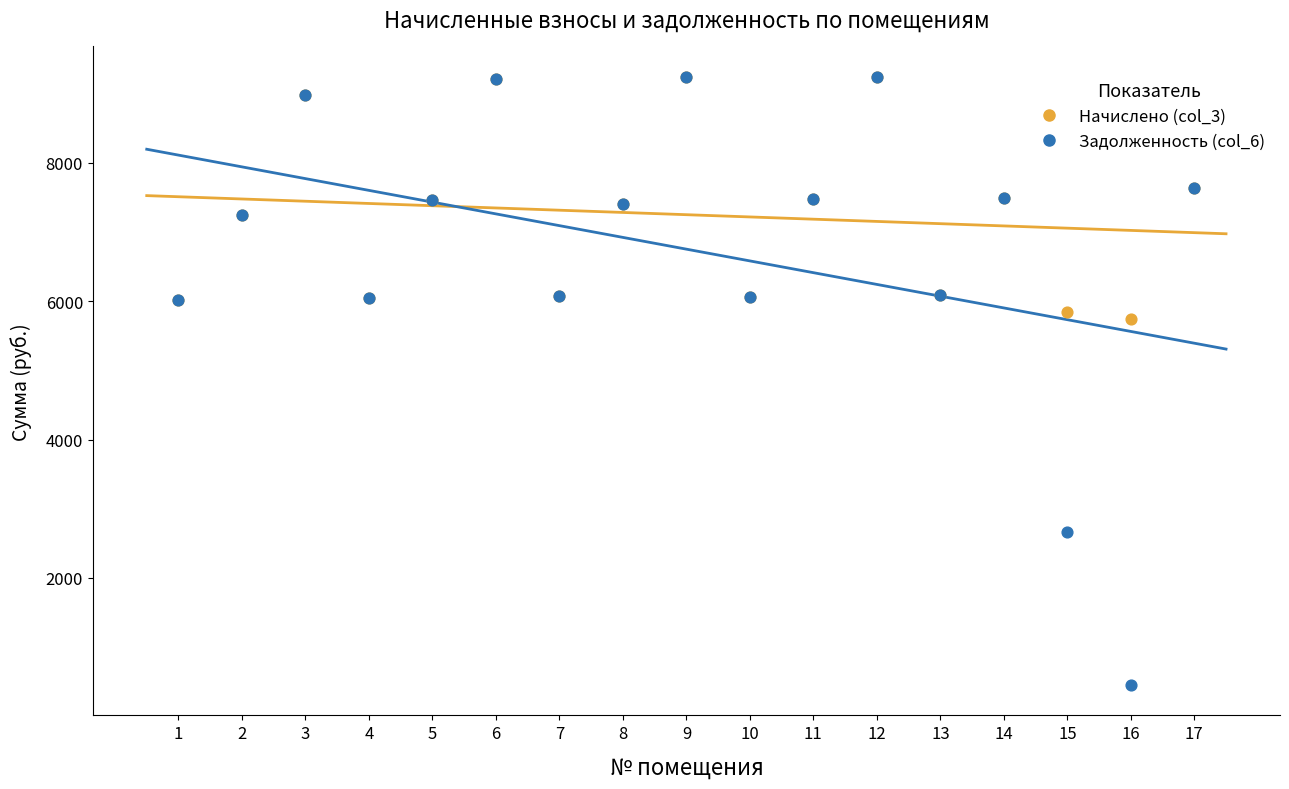

In the Задолженность (col_6) series, what Y value is closest to 4847?

6014.9